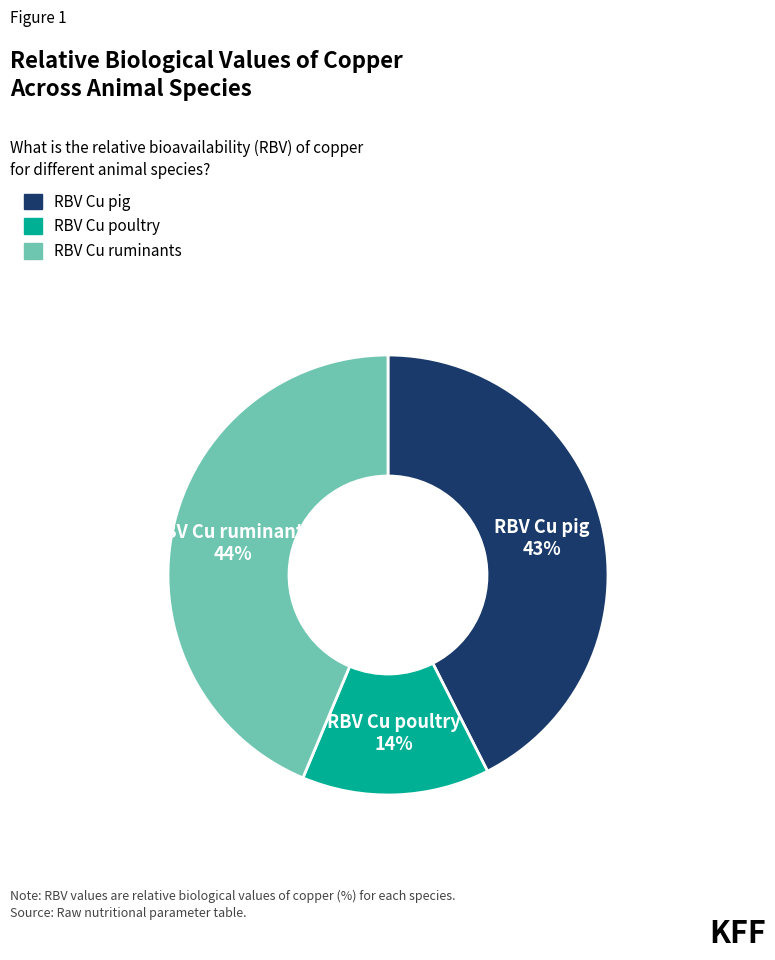

Is it true that RBV Cu ruminants is 49% of the pie?

False